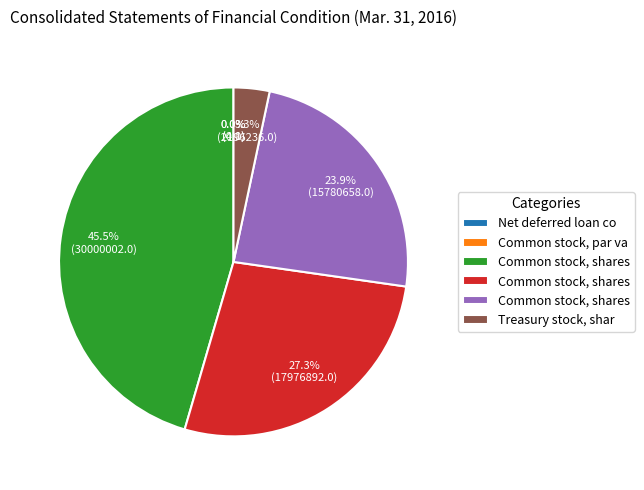

Which category has the biggest portion of the pie?

Common stock, shares authorized